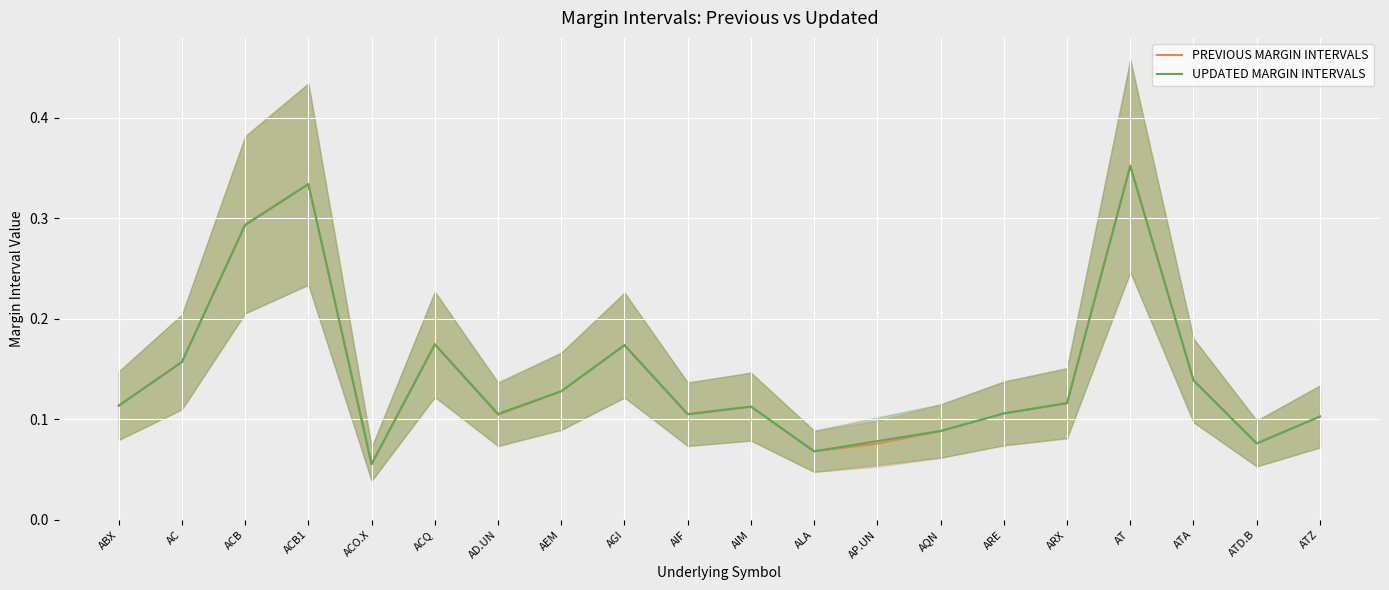

At which category is the sum across all series the highest?

AT